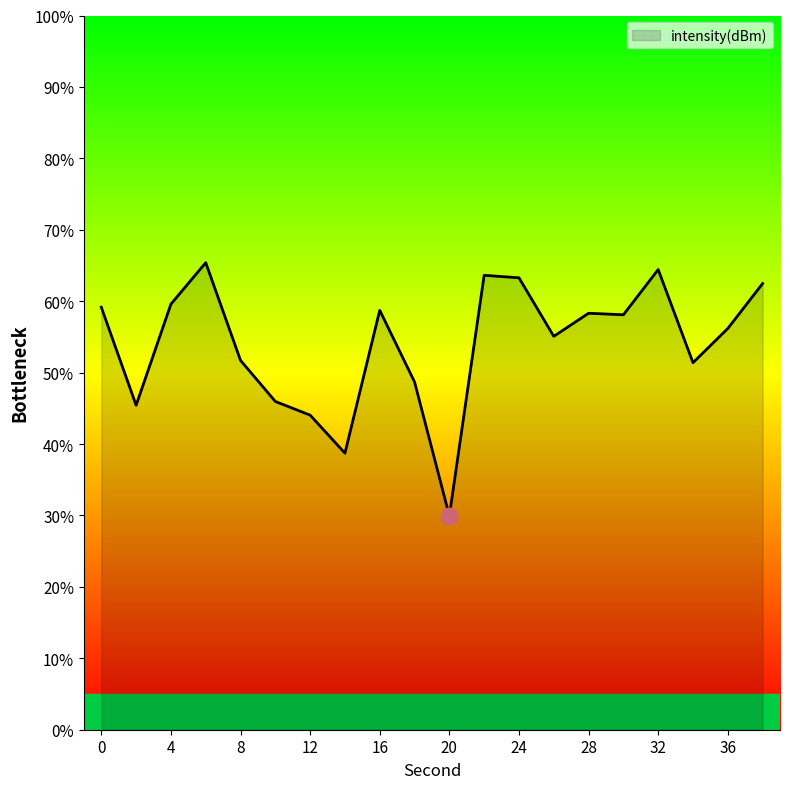

True or false: the data has more than 1 interior local peaks.

True